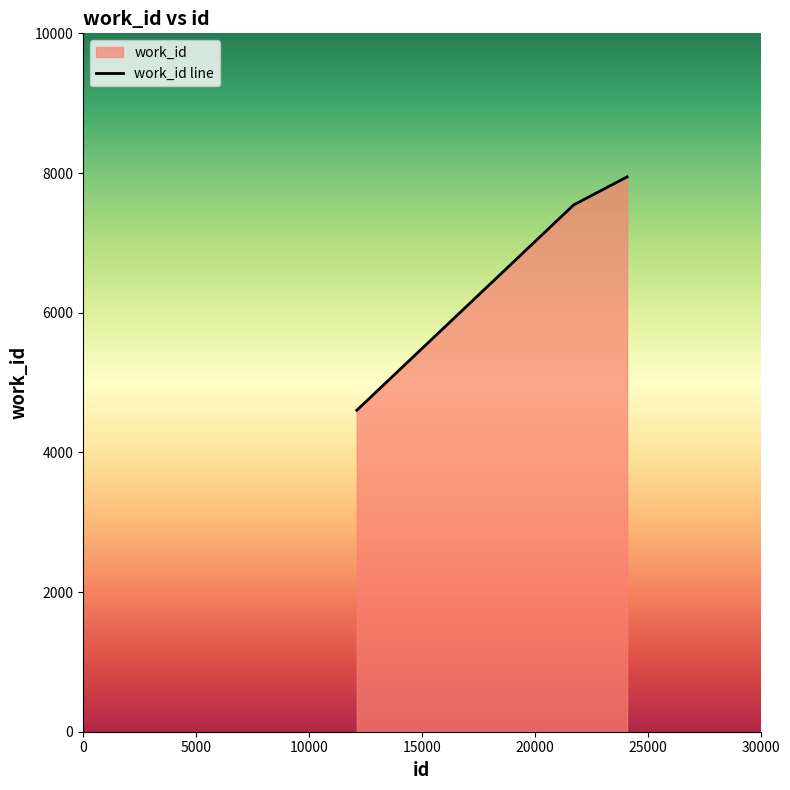

What is the maximum value shown in the chart?

7945